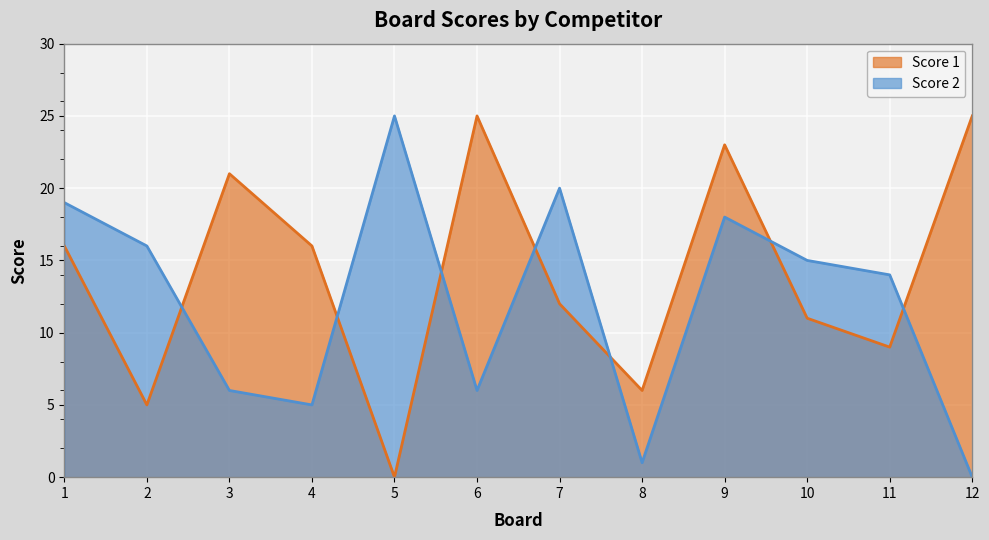

True or false: Score 1 and Score 2 intersect in this chart.

True